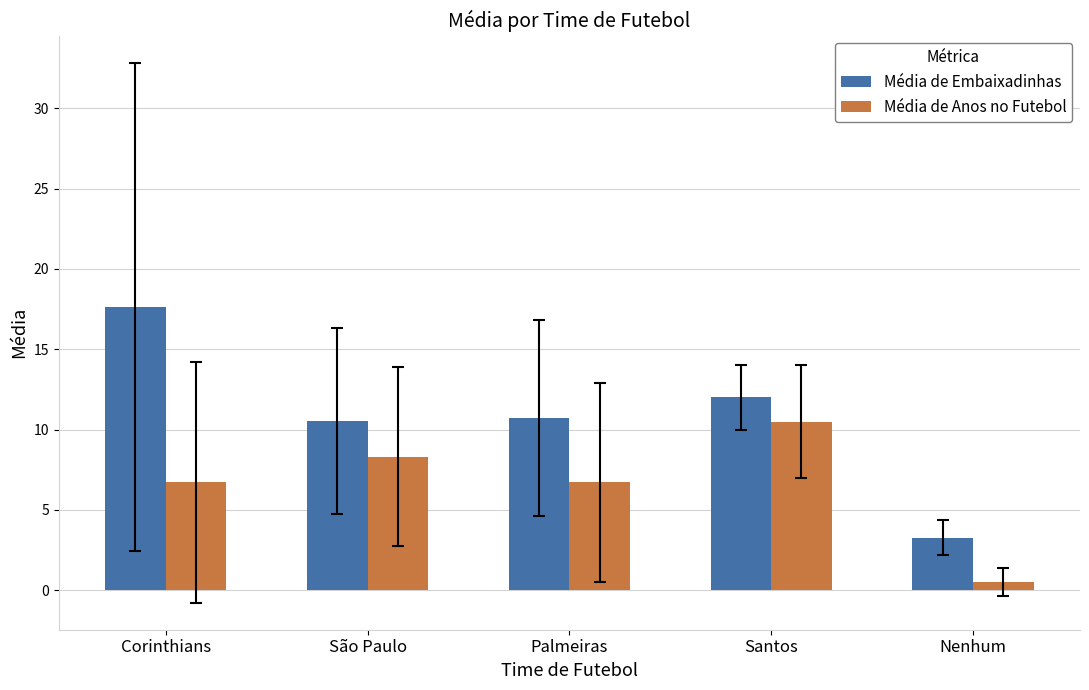

Which series changed the most between Corinthians and Nenhum?

Média de Embaixadinhas